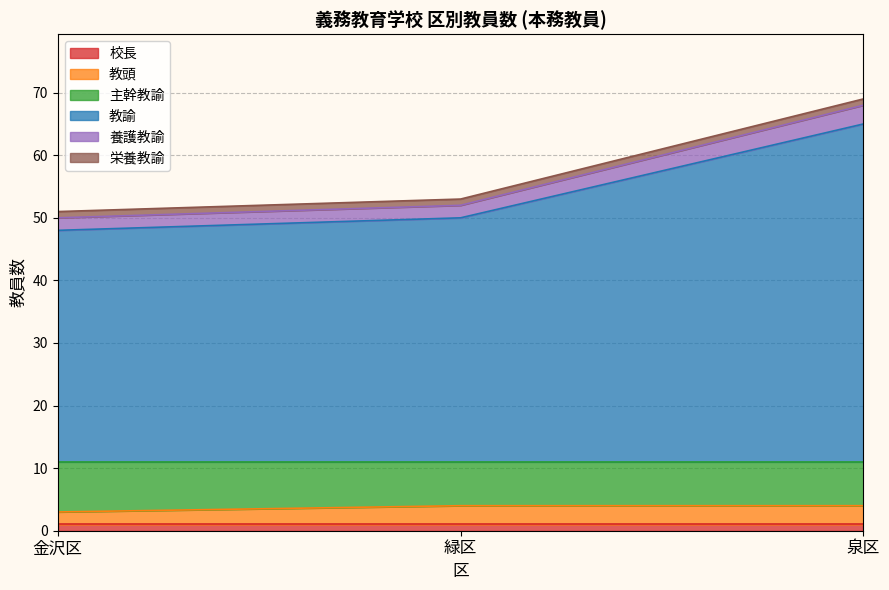

Does the chart display data point markers on the line(s)?

No